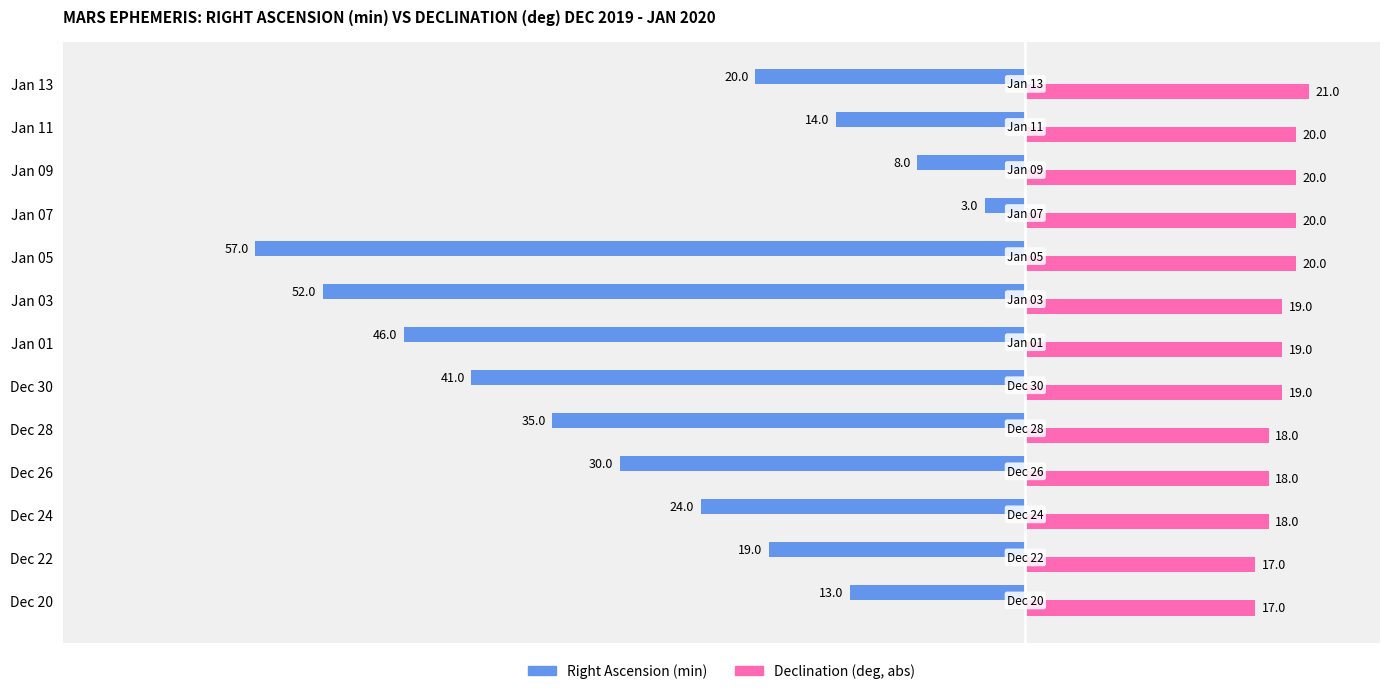

What is the total value across all series at Jan 05?

-37